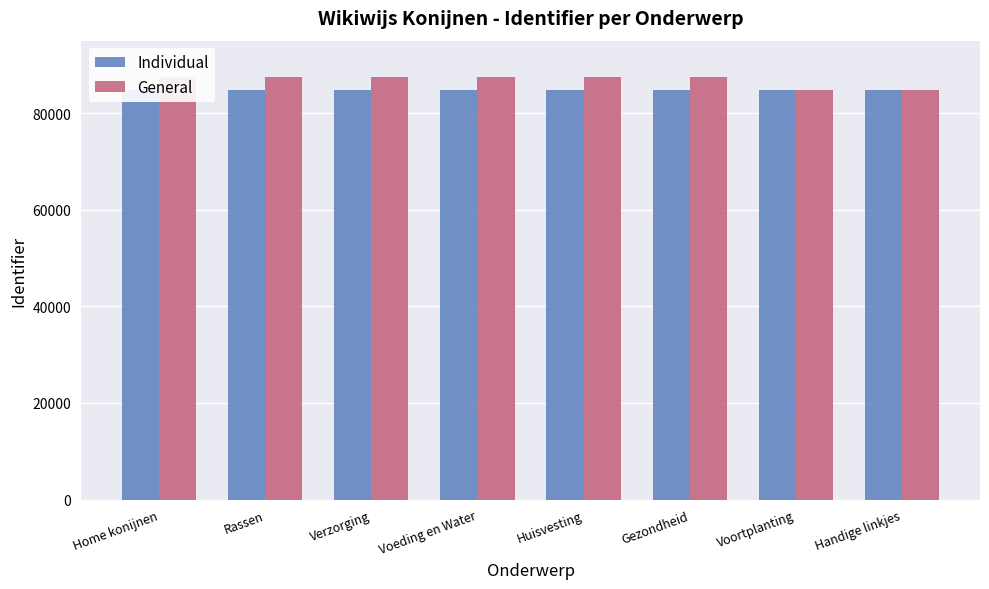

What are all the series names shown in the legend?

Individual, General